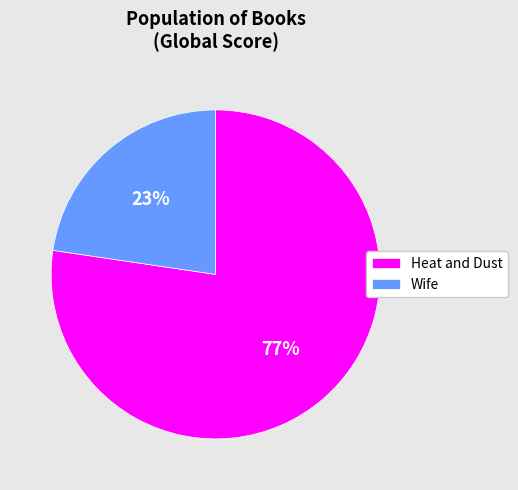

Does Heat and Dust represent more than half of the total?

Yes